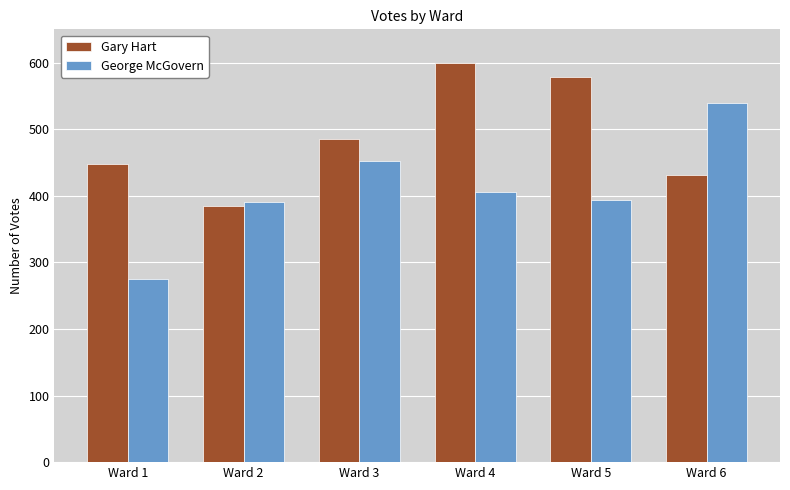

Is the value of George McGovern at Ward 1 greater than the value of Gary Hart at Ward 4?

No